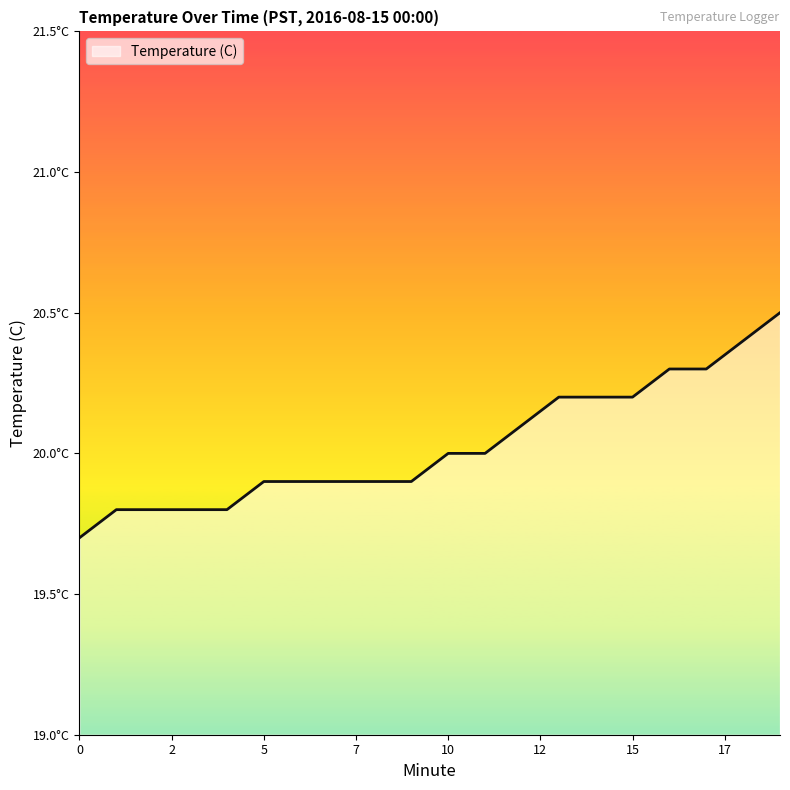

Is this an area chart (filled region under the line)?

Yes